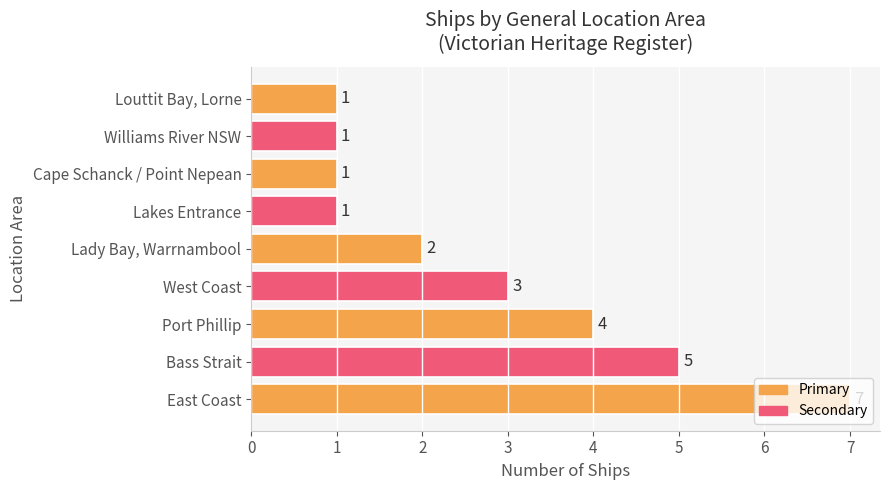

Which category has the highest value across all series?

East Coast